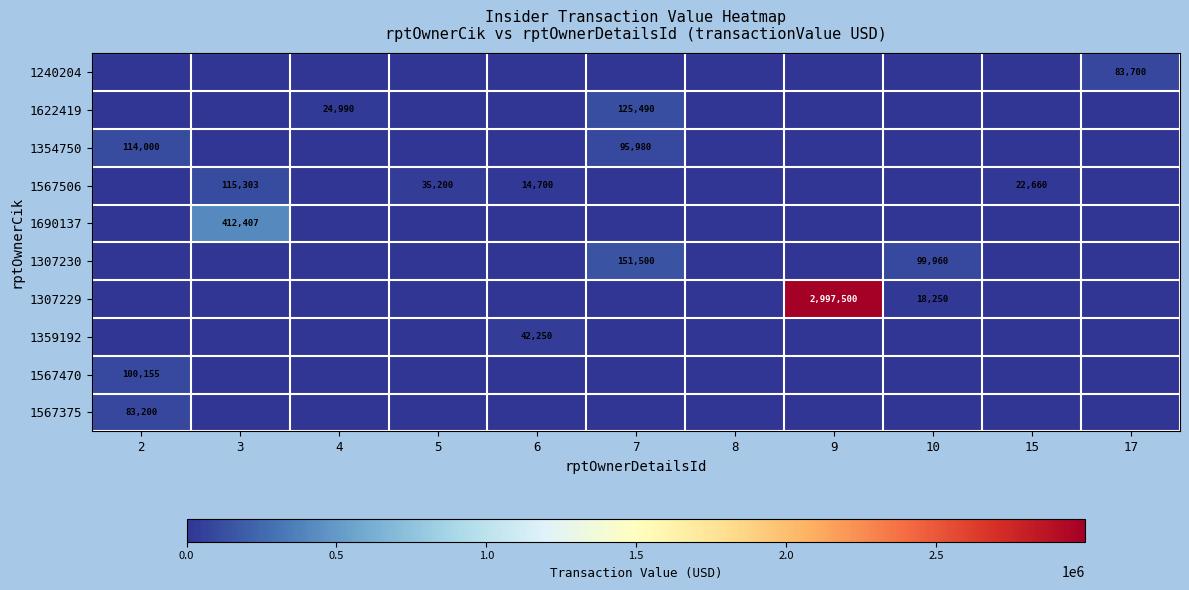

Count the number of categories in the chart.

11